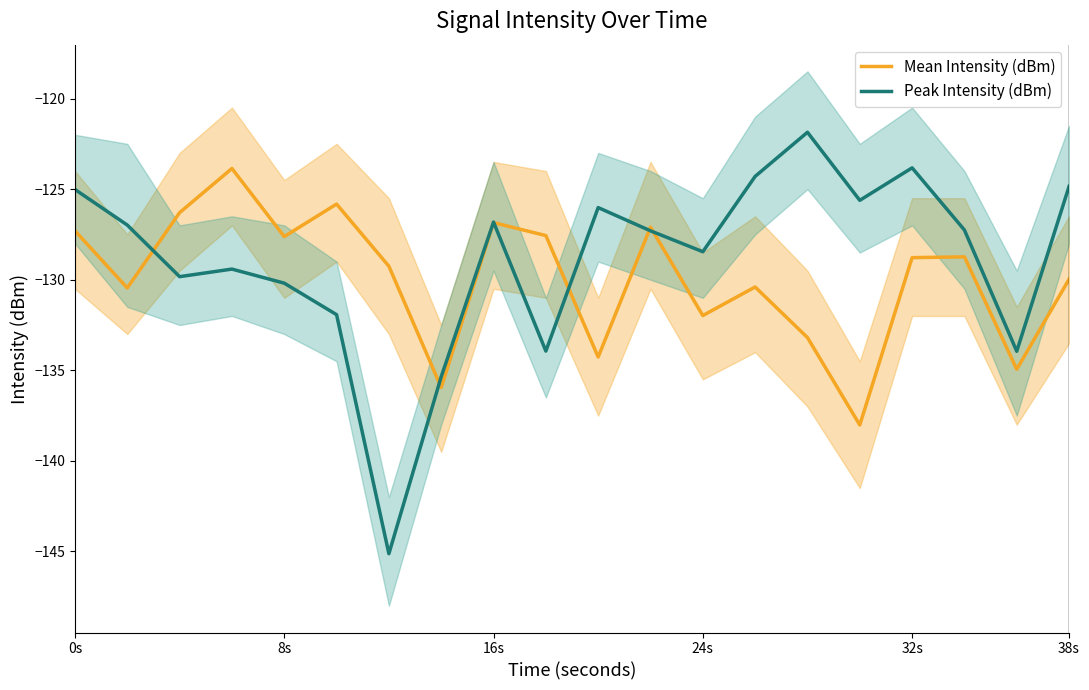

True or false: Peak Intensity (dBm) has a value of -123.8 at 32s.

True